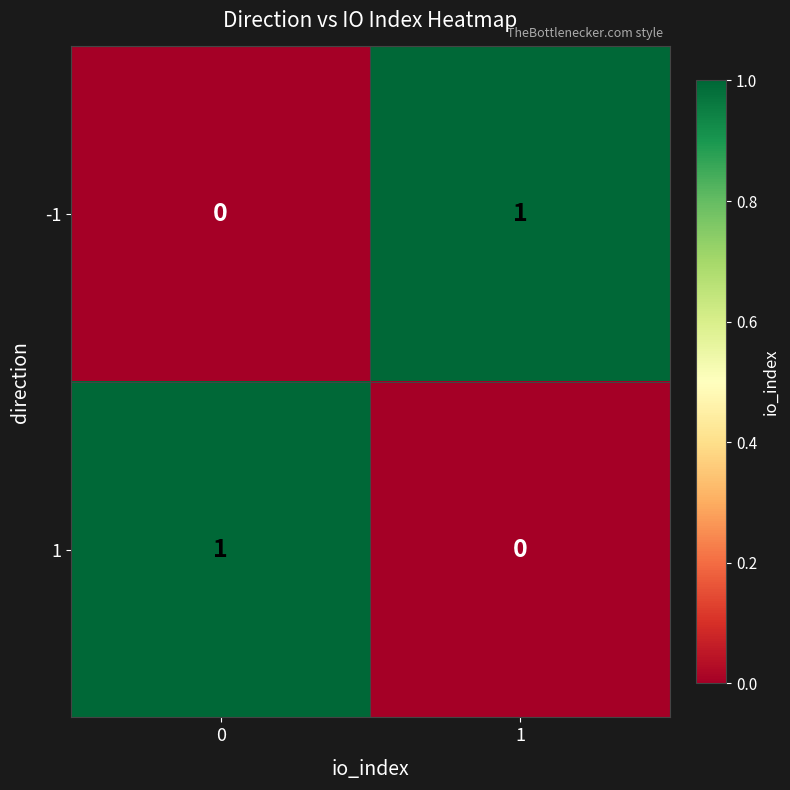

Is the value of -1 at 1 greater than the value of 1 at 1?

Yes